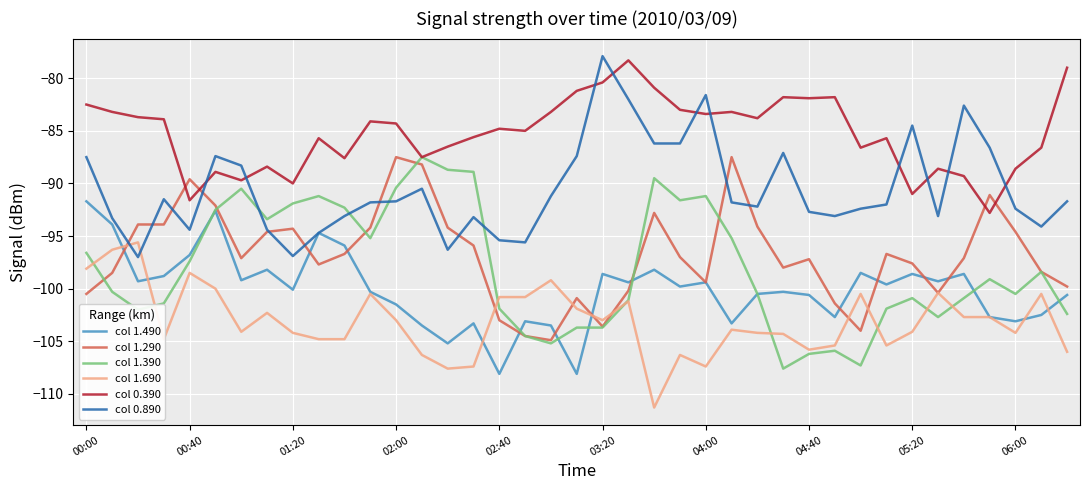

Which series has the largest total across all categories?

col 0.390